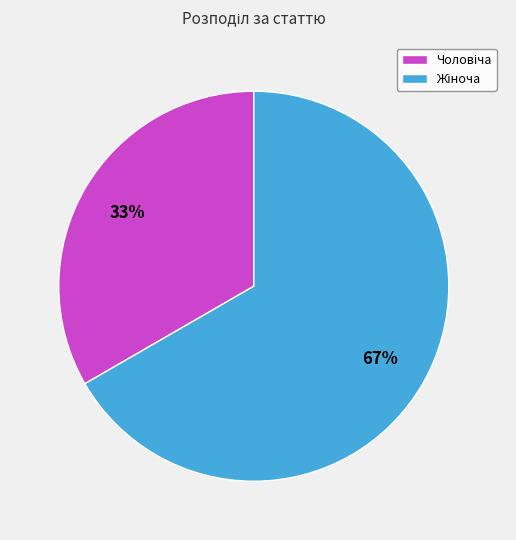

To the nearest percent, what is the average slice percentage?

50%